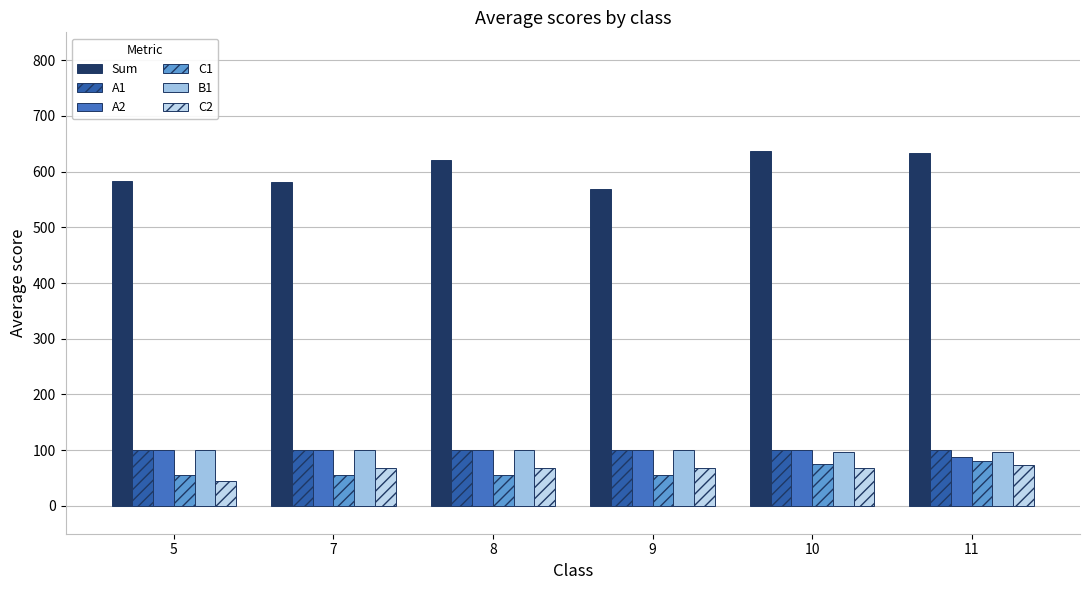

Is it true that C2 equals 44.0 at 5?

True